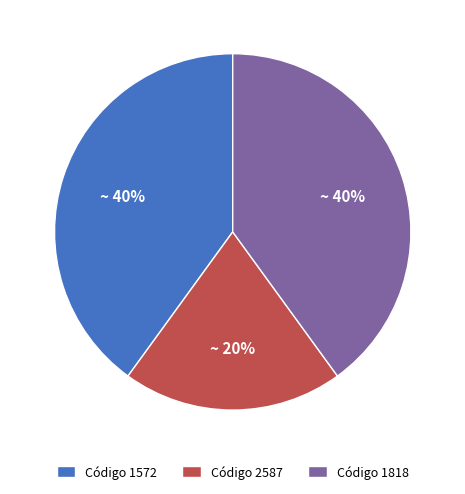

To the nearest percent, what is the average slice percentage?

33%